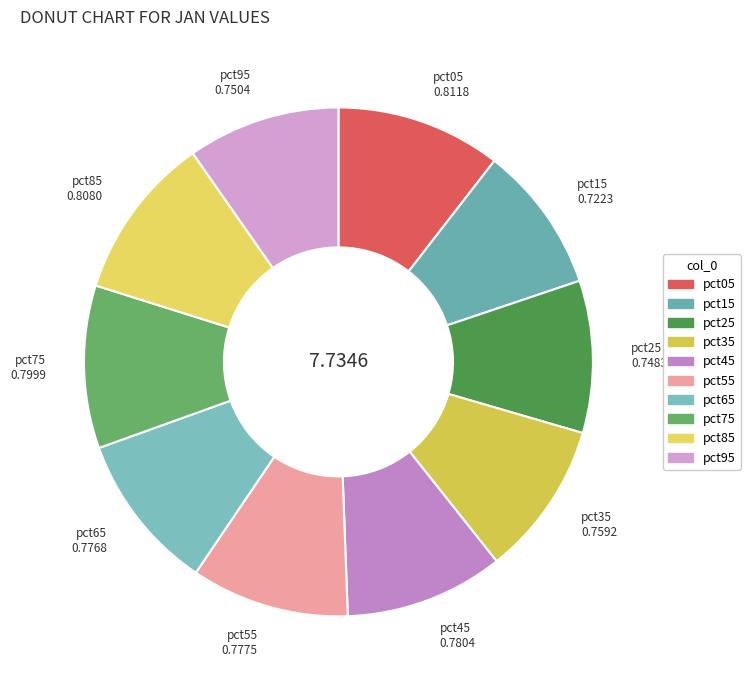

Does pct05 account for over 50% of the chart?

No